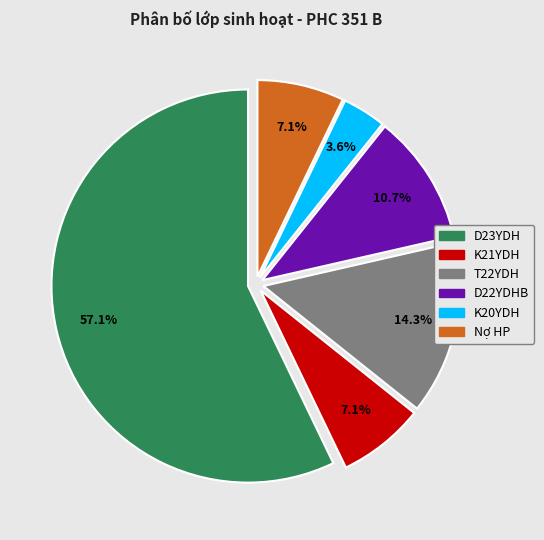

True or false: K20YDH accounts for 4% of the total.

True